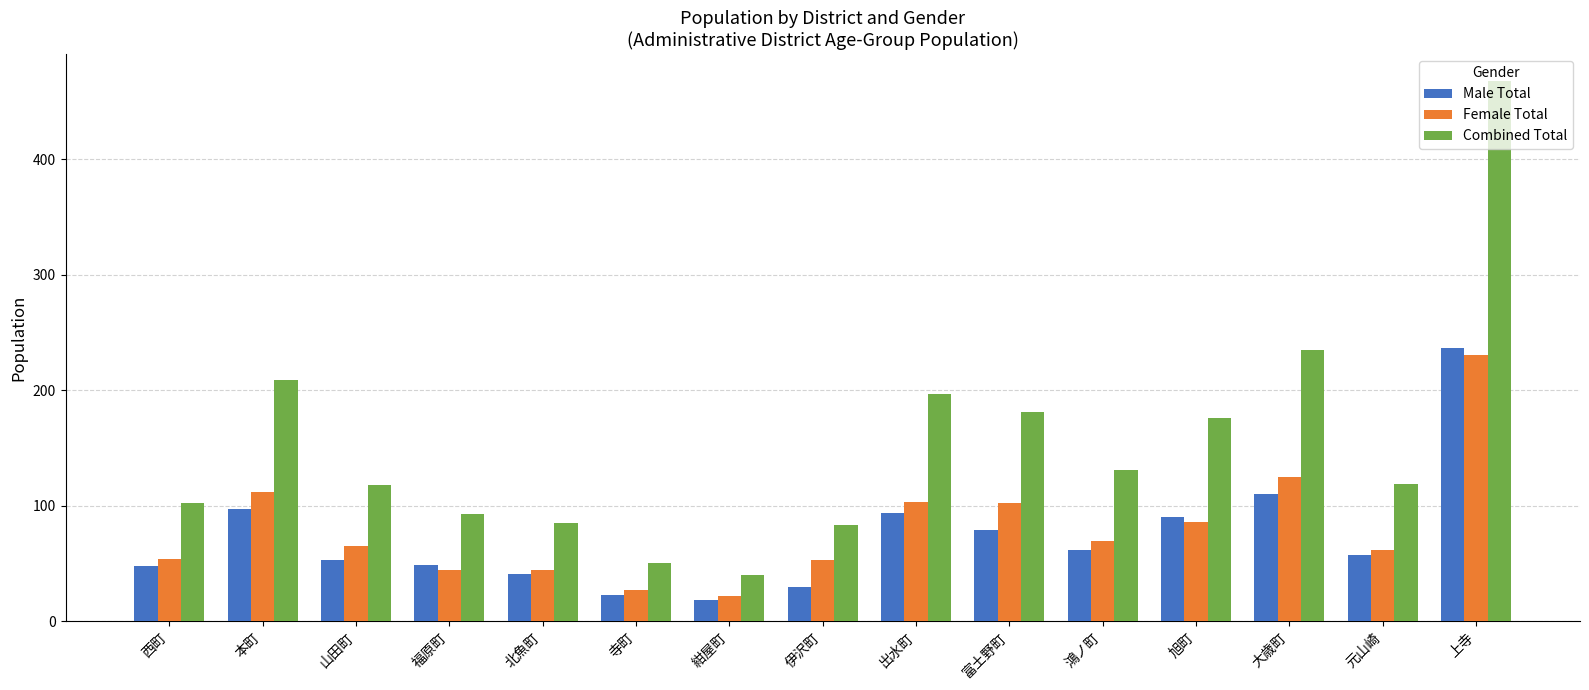

Is it true that Combined Total equals 131 at 鴻ノ町?

True